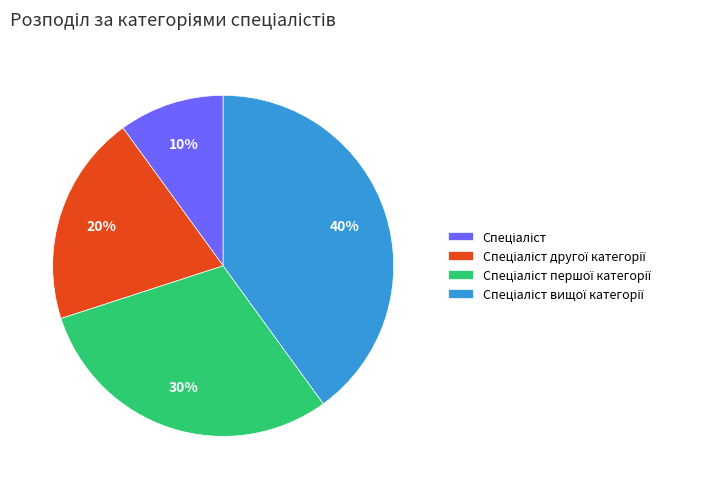

How many segments does this pie chart have?

4